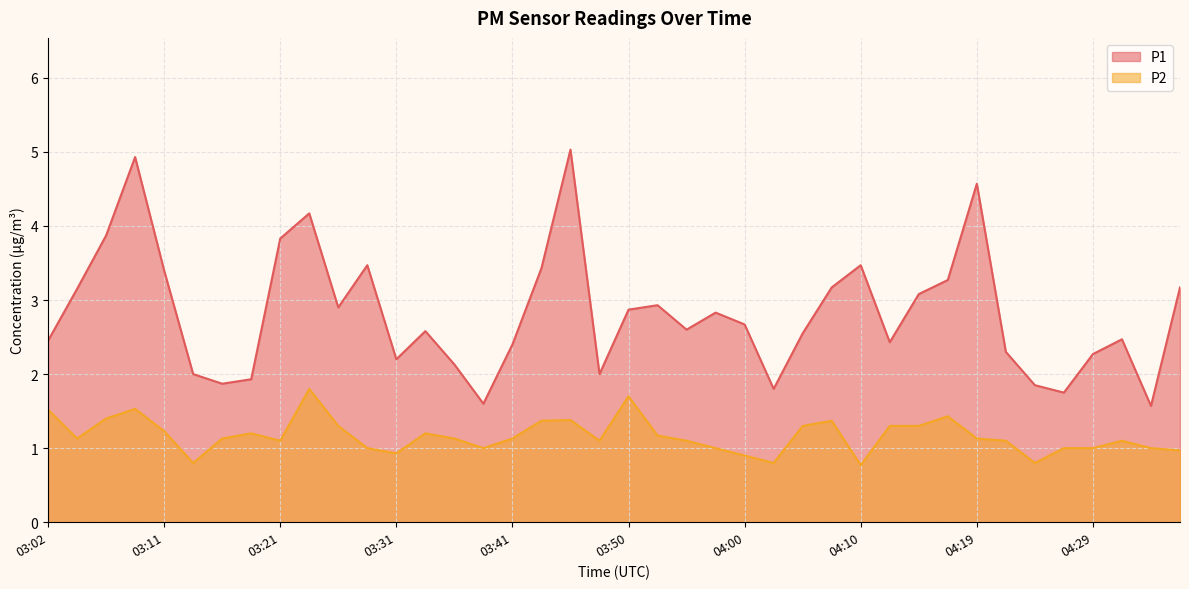

At how many categories does at least one series exceed 0?

40